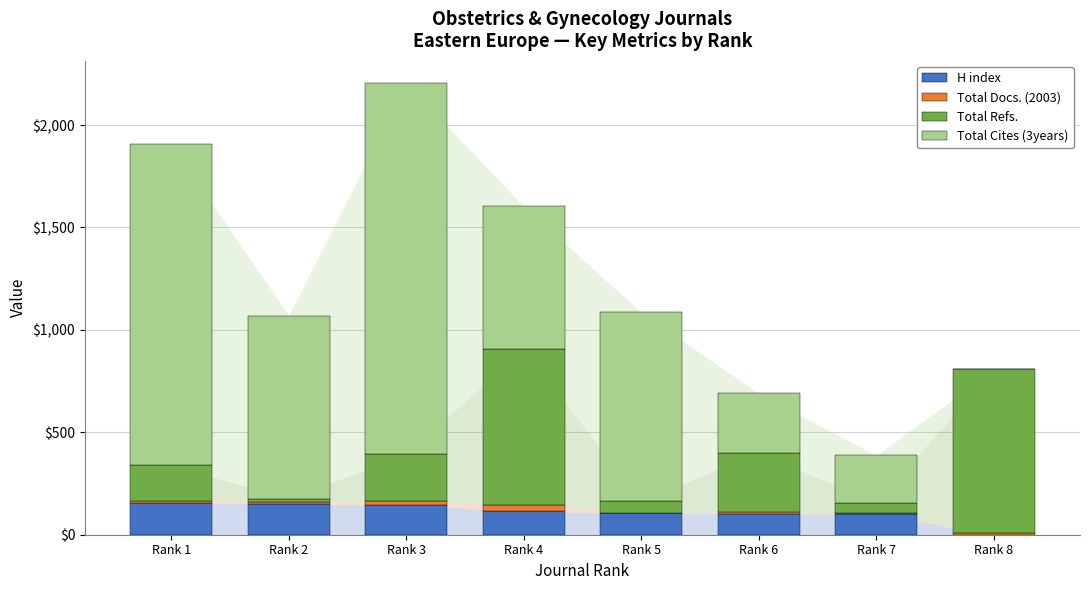

What is the maximum value for H index?

157